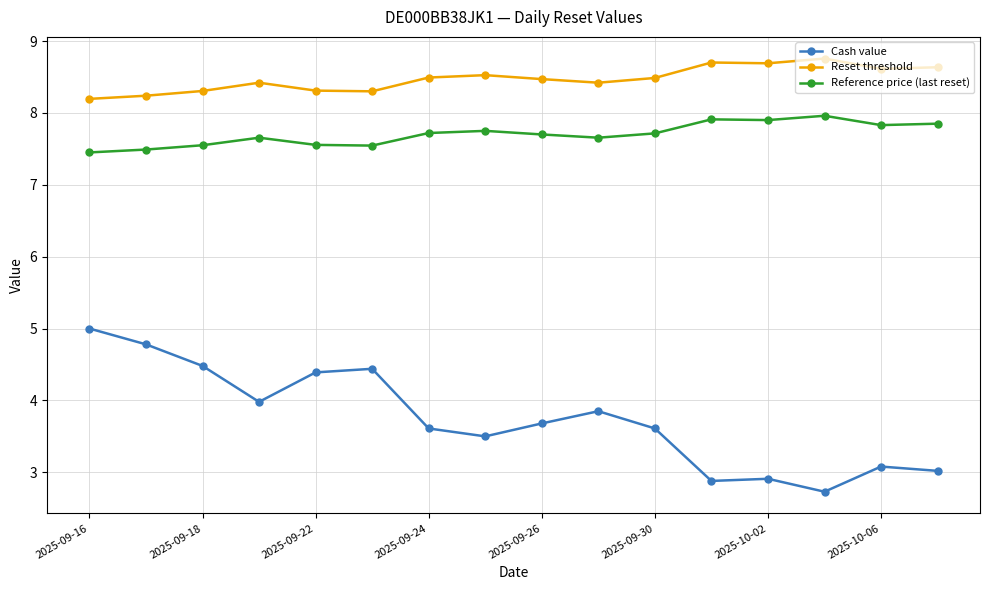

What is the smallest value displayed?

2.7